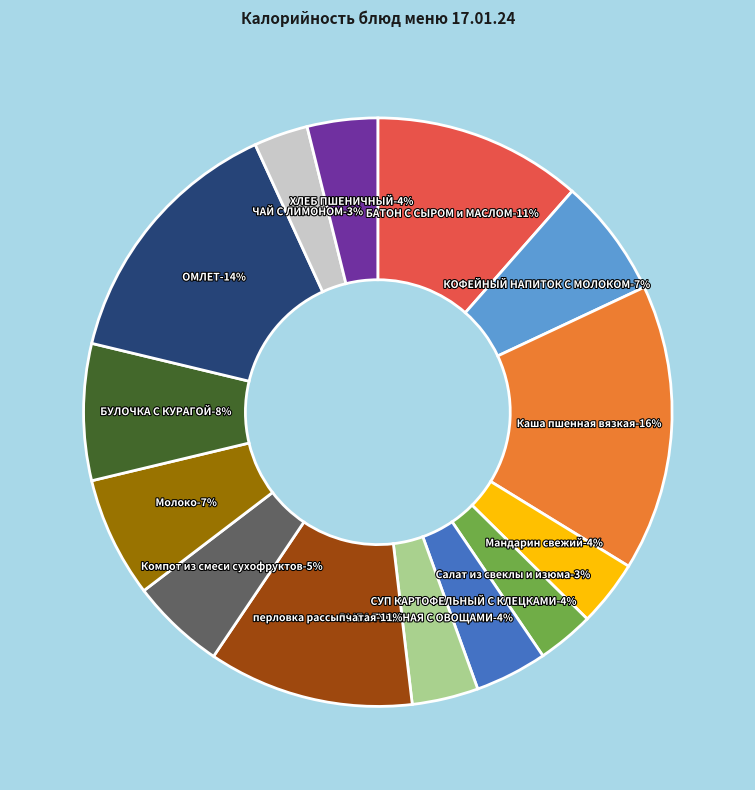

Count the number of slices in the pie.

14